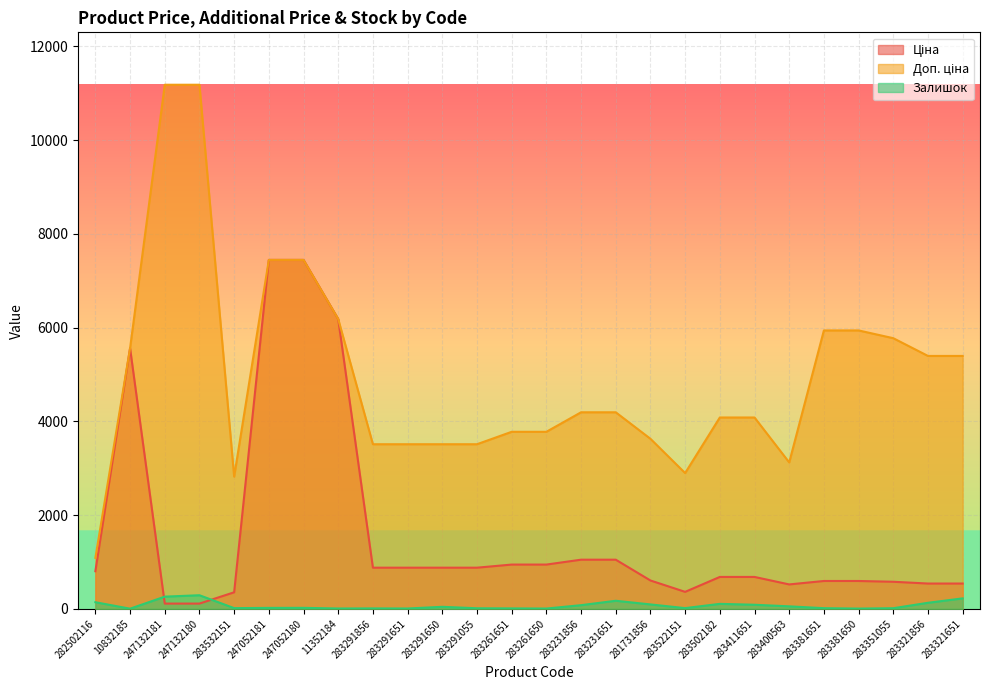

True or false: Доп. ціна and Залишок intersect in this chart.

False